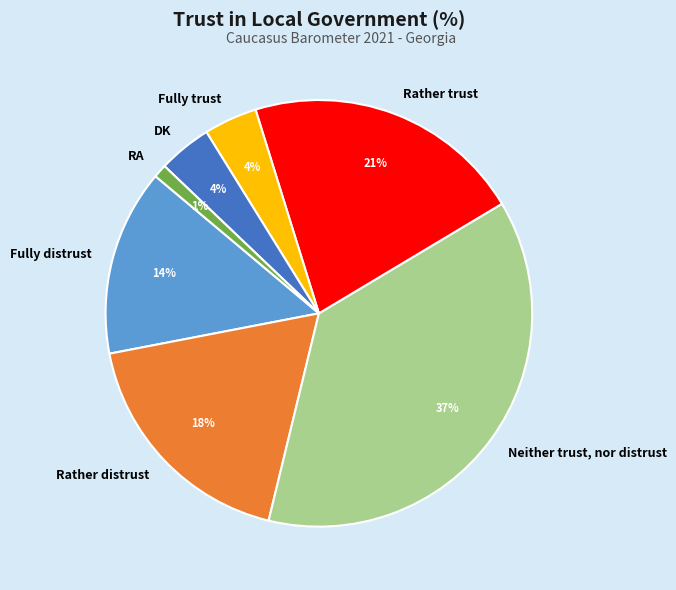

Is it true that DK is 4% of the pie?

True